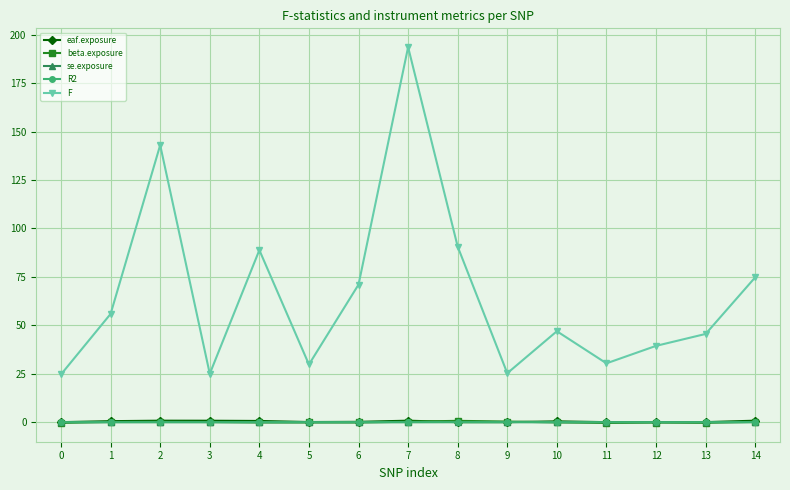

What is the maximum value shown in the chart?

193.5